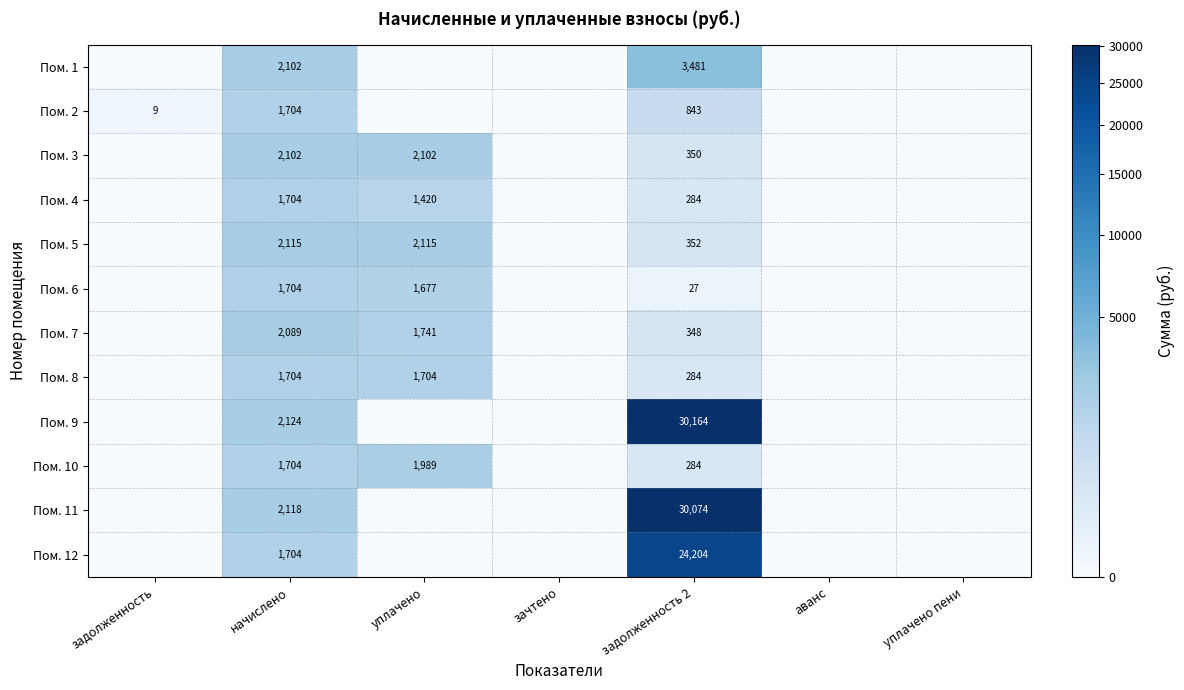

At which category is the sum across all series the highest?

задолженность 2